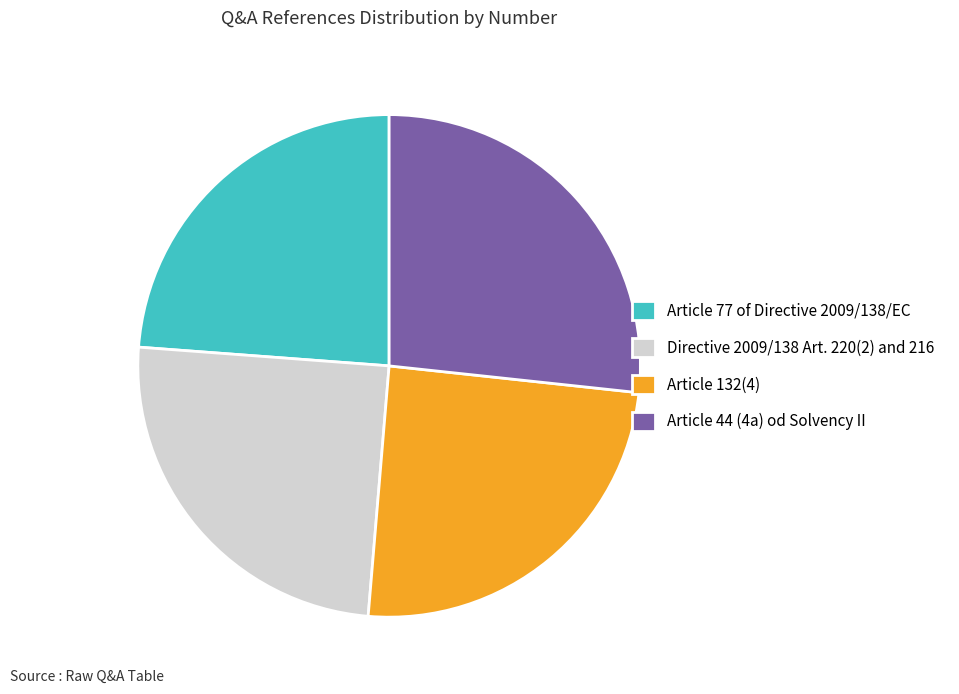

Between Article 77 of Directive 2009/138/EC and Article 132(4), which is larger?

Article 132(4)